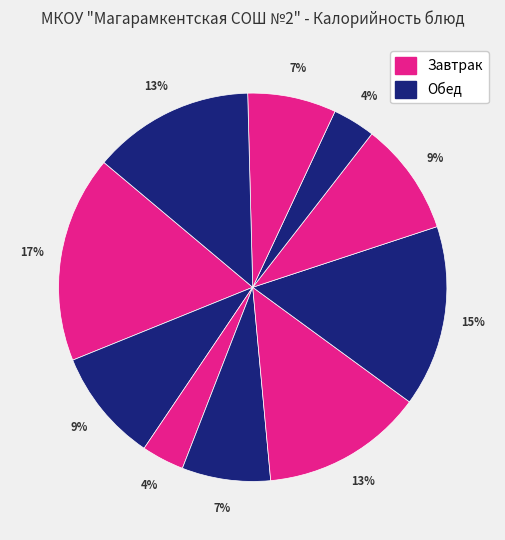

How many slices are in this pie chart?

10